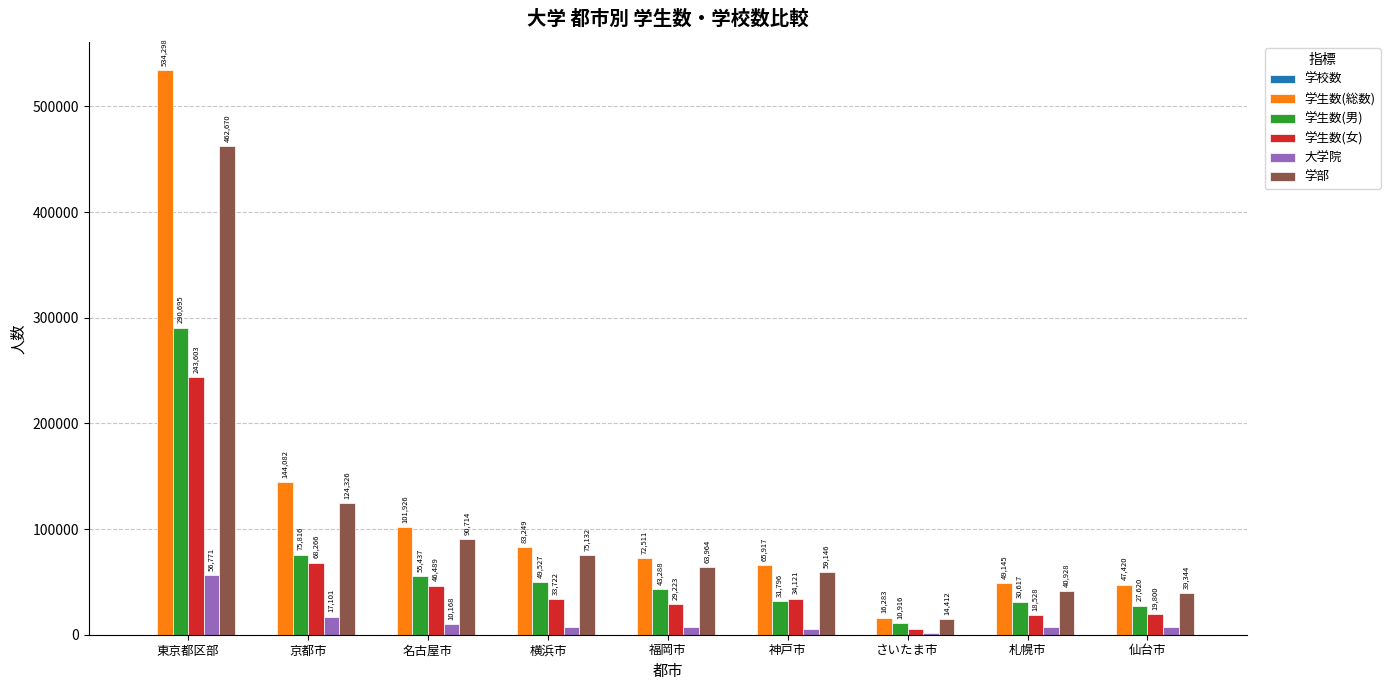

Between 横浜市 and 福岡市, which series saw the biggest shift?

学部